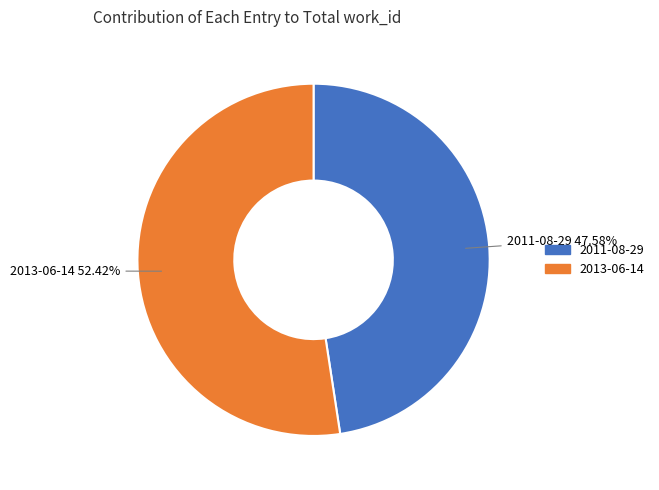

To the nearest percent, what is the difference between the largest and smallest slice percentages?

5%